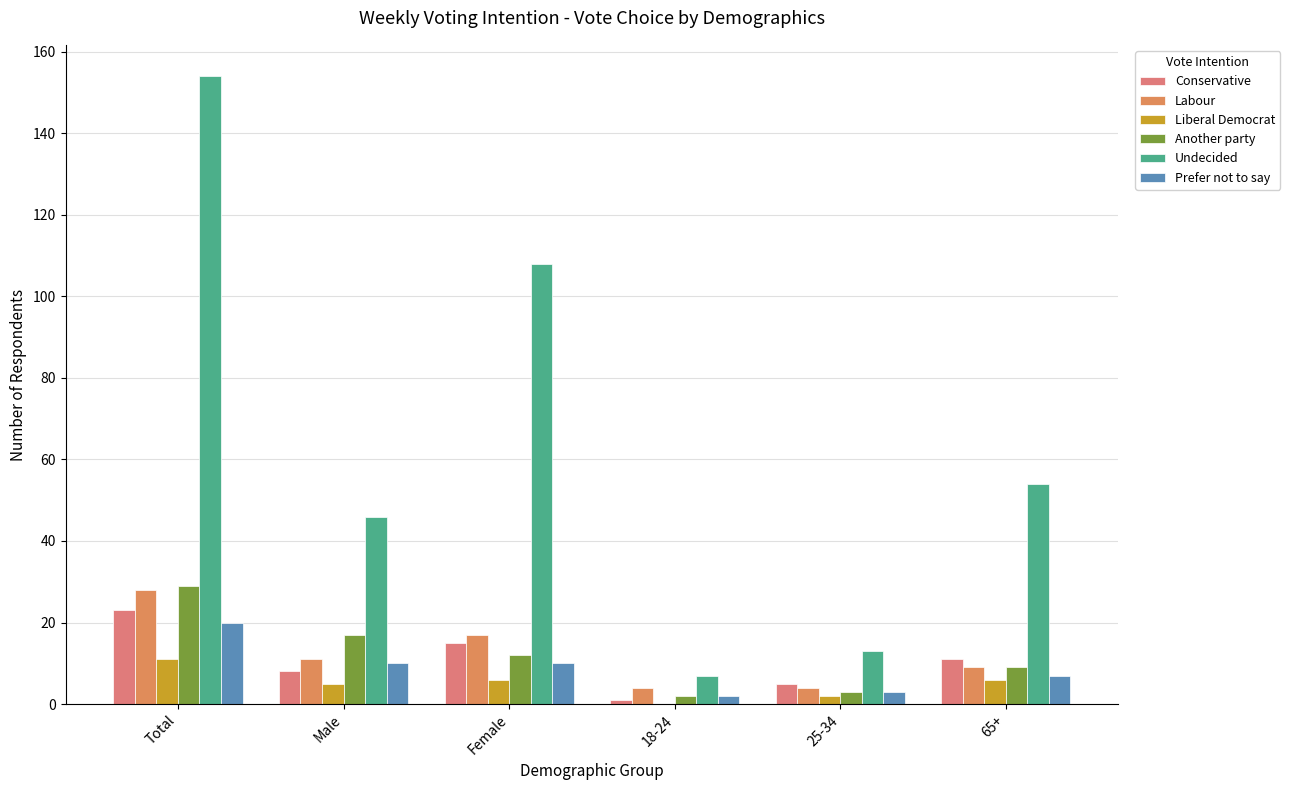

What is the difference between the maximum and second lowest values in the Liberal Democrat series?

9